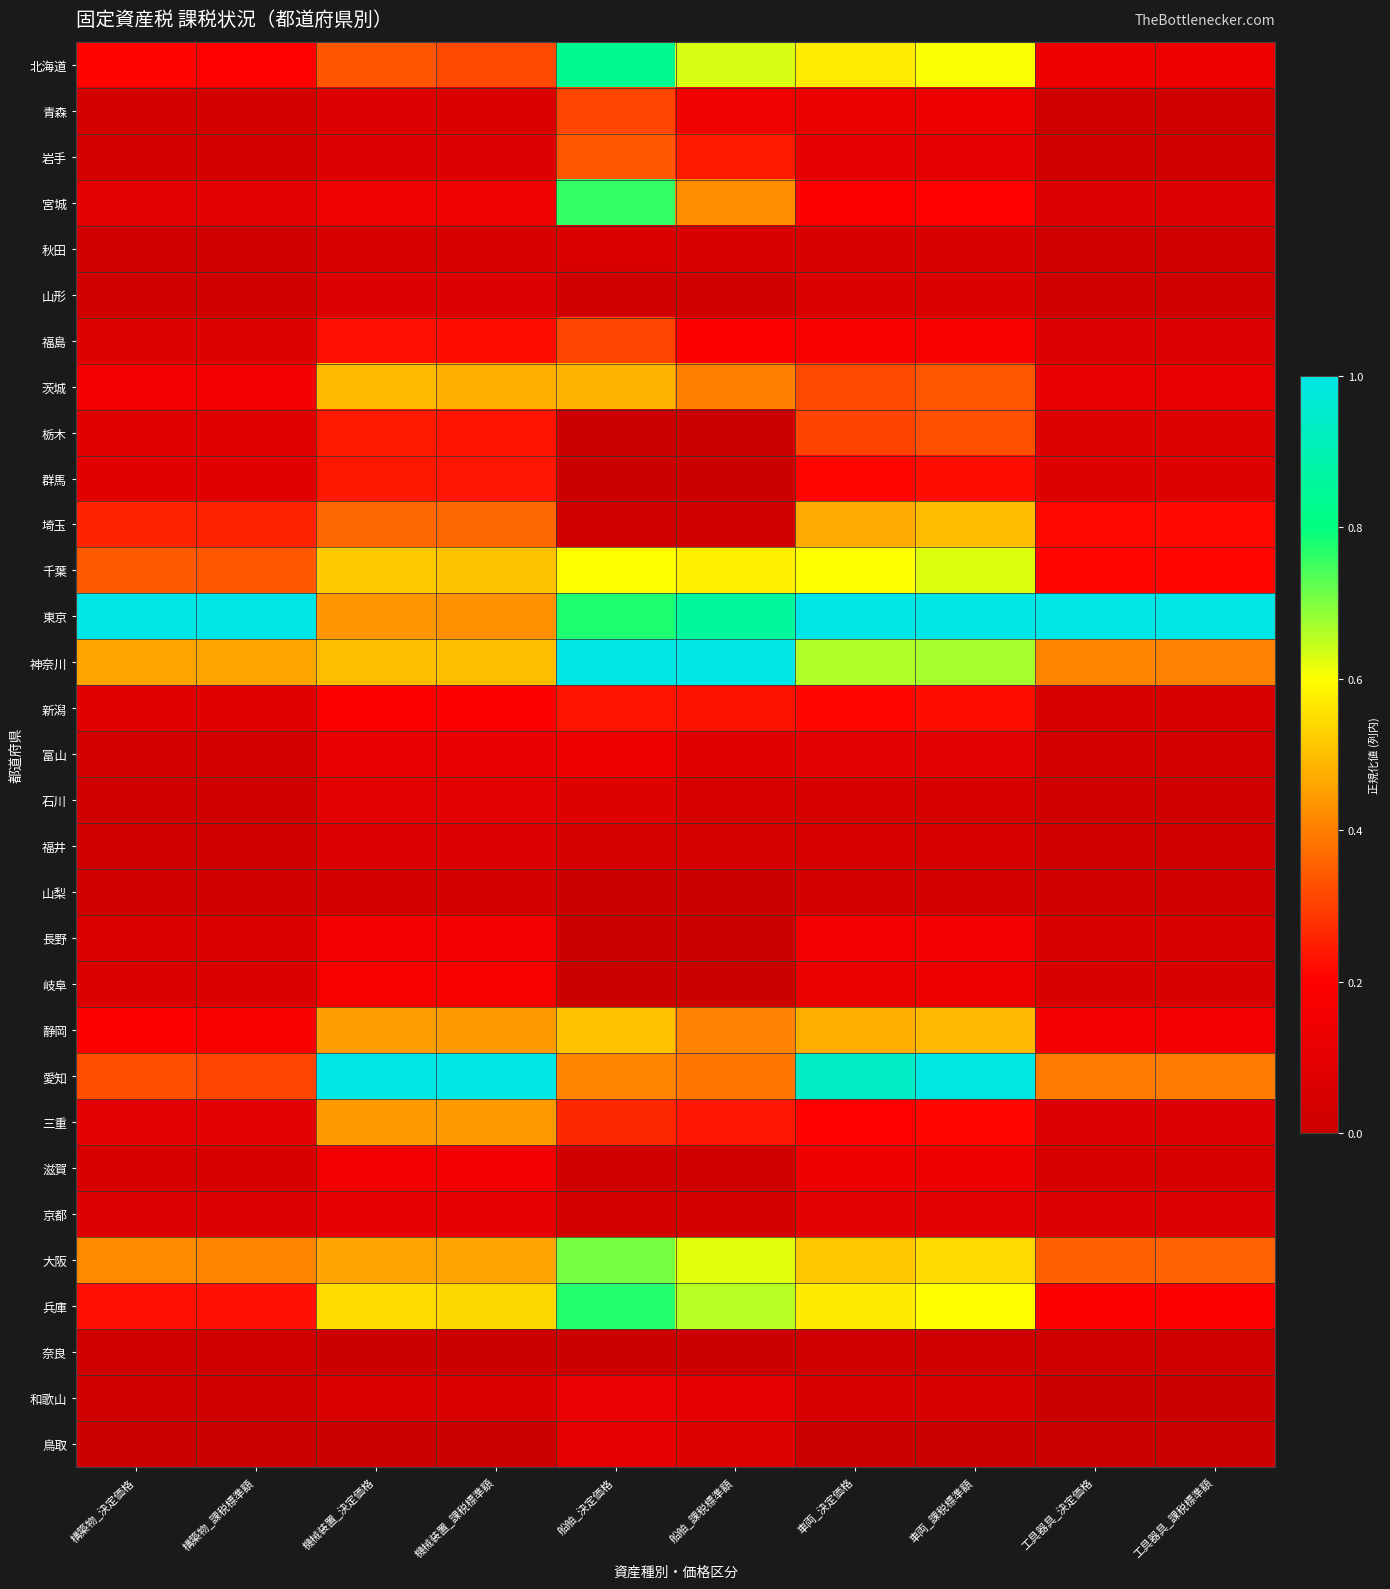

Reading right to left, list all the values displayed in this chart.

北海道: 工具器具_課税標準額=0.1	工具器具_決定価格=0.1	車両_課税標準額=0.6	車両_決定価格=0.6	船舶_課税標準額=0.6	船舶_決定価格=0.8	機械装置_課税標準額=0.3	機械装置_決定価格=0.3	構築物_課税標準額=0.2	構築物_決定価格=0.2
青森: 工具器具_課税標準額=0.0	工具器具_決定価格=0.0	車両_課税標準額=0.1	車両_決定価格=0.1	船舶_課税標準額=0.1	船舶_決定価格=0.3	機械装置_課税標準額=0.1	機械装置_決定価格=0.1	構築物_課税標準額=0.0	構築物_決定価格=0.0
岩手: 工具器具_課税標準額=0.0	工具器具_決定価格=0.0	車両_課税標準額=0.1	車両_決定価格=0.1	船舶_課税標準額=0.2	船舶_決定価格=0.3	機械装置_課税標準額=0.1	機械装置_決定価格=0.1	構築物_課税標準額=0.0	構築物_決定価格=0.0
宮城: 工具器具_課税標準額=0.1	工具器具_決定価格=0.1	車両_課税標準額=0.2	車両_決定価格=0.2	船舶_課税標準額=0.4	船舶_決定価格=0.8	機械装置_課税標準額=0.1	機械装置_決定価格=0.1	構築物_課税標準額=0.1	構築物_決定価格=0.1
秋田: 工具器具_課税標準額=0.0	工具器具_決定価格=0.0	車両_課税標準額=0.1	車両_決定価格=0.1	船舶_課税標準額=0.1	船舶_決定価格=0.1	機械装置_課税標準額=0.0	機械装置_決定価格=0.0	構築物_課税標準額=0.0	構築物_決定価格=0.0
山形: 工具器具_課税標準額=0.0	工具器具_決定価格=0.0	車両_課税標準額=0.1	車両_決定価格=0.1	船舶_課税標準額=0.0	船舶_決定価格=0.0	機械装置_課税標準額=0.1	機械装置_決定価格=0.1	構築物_課税標準額=0.0	構築物_決定価格=0.0
福島: 工具器具_課税標準額=0.1	工具器具_決定価格=0.1	車両_課税標準額=0.2	車両_決定価格=0.2	船舶_課税標準額=0.2	船舶_決定価格=0.3	機械装置_課税標準額=0.2	機械装置_決定価格=0.2	構築物_課税標準額=0.1	構築物_決定価格=0.1
茨城: 工具器具_課税標準額=0.1	工具器具_決定価格=0.1	車両_課税標準額=0.3	車両_決定価格=0.3	船舶_課税標準額=0.4	船舶_決定価格=0.5	機械装置_課税標準額=0.5	機械装置_決定価格=0.5	構築物_課税標準額=0.2	構築物_決定価格=0.2
栃木: 工具器具_課税標準額=0.1	工具器具_決定価格=0.1	車両_課税標準額=0.3	車両_決定価格=0.3	船舶_課税標準額=0.0	船舶_決定価格=0.0	機械装置_課税標準額=0.2	機械装置_決定価格=0.2	構築物_課税標準額=0.1	構築物_決定価格=0.1
群馬: 工具器具_課税標準額=0.1	工具器具_決定価格=0.1	車両_課税標準額=0.2	車両_決定価格=0.2	船舶_課税標準額=0.0	船舶_決定価格=0.0	機械装置_課税標準額=0.2	機械装置_決定価格=0.2	構築物_課税標準額=0.1	構築物_決定価格=0.1
埼玉: 工具器具_課税標準額=0.2	工具器具_決定価格=0.2	車両_課税標準額=0.5	車両_決定価格=0.5	船舶_課税標準額=0.0	船舶_決定価格=0.0	機械装置_課税標準額=0.4	機械装置_決定価格=0.4	構築物_課税標準額=0.3	構築物_決定価格=0.3
千葉: 工具器具_課税標準額=0.2	工具器具_決定価格=0.2	車両_課税標準額=0.6	車両_決定価格=0.6	船舶_課税標準額=0.6	船舶_決定価格=0.6	機械装置_課税標準額=0.5	機械装置_決定価格=0.5	構築物_課税標準額=0.3	構築物_決定価格=0.3
東京: 工具器具_課税標準額=1.0	工具器具_決定価格=1.0	車両_課税標準額=1.0	車両_決定価格=1.0	船舶_課税標準額=0.9	船舶_決定価格=0.8	機械装置_課税標準額=0.4	機械装置_決定価格=0.4	構築物_課税標準額=1.0	構築物_決定価格=1.0
神奈川: 工具器具_課税標準額=0.4	工具器具_決定価格=0.4	車両_課税標準額=0.7	車両_決定価格=0.7	船舶_課税標準額=1.0	船舶_決定価格=1.0	機械装置_課税標準額=0.5	機械装置_決定価格=0.5	構築物_課税標準額=0.5	構築物_決定価格=0.5
新潟: 工具器具_課税標準額=0.1	工具器具_決定価格=0.1	車両_課税標準額=0.2	車両_決定価格=0.2	船舶_課税標準額=0.2	船舶_決定価格=0.2	機械装置_課税標準額=0.2	機械装置_決定価格=0.2	構築物_課税標準額=0.1	構築物_決定価格=0.1
富山: 工具器具_課税標準額=0.0	工具器具_決定価格=0.0	車両_課税標準額=0.1	車両_決定価格=0.1	船舶_課税標準額=0.1	船舶_決定価格=0.1	機械装置_課税標準額=0.1	機械装置_決定価格=0.1	構築物_課税標準額=0.0	構築物_決定価格=0.0
石川: 工具器具_課税標準額=0.0	工具器具_決定価格=0.0	車両_課税標準額=0.0	車両_決定価格=0.0	船舶_課税標準額=0.0	船舶_決定価格=0.1	機械装置_課税標準額=0.1	機械装置_決定価格=0.1	構築物_課税標準額=0.0	構築物_決定価格=0.0
福井: 工具器具_課税標準額=0.0	工具器具_決定価格=0.0	車両_課税標準額=0.0	車両_決定価格=0.0	船舶_課税標準額=0.0	船舶_決定価格=0.0	機械装置_課税標準額=0.1	機械装置_決定価格=0.1	構築物_課税標準額=0.0	構築物_決定価格=0.0
山梨: 工具器具_課税標準額=0.0	工具器具_決定価格=0.0	車両_課税標準額=0.0	車両_決定価格=0.0	船舶_課税標準額=0.0	船舶_決定価格=0.0	機械装置_課税標準額=0.0	機械装置_決定価格=0.0	構築物_課税標準額=0.0	構築物_決定価格=0.0
長野: 工具器具_課税標準額=0.1	工具器具_決定価格=0.1	車両_課税標準額=0.2	車両_決定価格=0.2	船舶_課税標準額=0.0	船舶_決定価格=0.0	機械装置_課税標準額=0.2	機械装置_決定価格=0.2	構築物_課税標準額=0.1	構築物_決定価格=0.1
岐阜: 工具器具_課税標準額=0.1	工具器具_決定価格=0.1	車両_課税標準額=0.1	車両_決定価格=0.1	船舶_課税標準額=0.0	船舶_決定価格=0.0	機械装置_課税標準額=0.2	機械装置_決定価格=0.2	構築物_課税標準額=0.1	構築物_決定価格=0.1
静岡: 工具器具_課税標準額=0.2	工具器具_決定価格=0.2	車両_課税標準額=0.5	車両_決定価格=0.5	船舶_課税標準額=0.4	船舶_決定価格=0.5	機械装置_課税標準額=0.4	機械装置_決定価格=0.4	構築物_課税標準額=0.2	構築物_決定価格=0.2
愛知: 工具器具_課税標準額=0.4	工具器具_決定価格=0.4	車両_課税標準額=1.0	車両_決定価格=0.9	船舶_課税標準額=0.4	船舶_決定価格=0.4	機械装置_課税標準額=1.0	機械装置_決定価格=1.0	構築物_課税標準額=0.3	構築物_決定価格=0.3
三重: 工具器具_課税標準額=0.1	工具器具_決定価格=0.1	車両_課税標準額=0.2	車両_決定価格=0.2	船舶_課税標準額=0.2	船舶_決定価格=0.3	機械装置_課税標準額=0.4	機械装置_決定価格=0.4	構築物_課税標準額=0.1	構築物_決定価格=0.1
滋賀: 工具器具_課税標準額=0.0	工具器具_決定価格=0.0	車両_課税標準額=0.1	車両_決定価格=0.1	船舶_課税標準額=0.0	船舶_決定価格=0.0	機械装置_課税標準額=0.2	機械装置_決定価格=0.2	構築物_課税標準額=0.0	構築物_決定価格=0.0
京都: 工具器具_課税標準額=0.1	工具器具_決定価格=0.1	車両_課税標準額=0.1	車両_決定価格=0.1	船舶_課税標準額=0.0	船舶_決定価格=0.0	機械装置_課税標準額=0.1	機械装置_決定価格=0.1	構築物_課税標準額=0.1	構築物_決定価格=0.1
大阪: 工具器具_課税標準額=0.4	工具器具_決定価格=0.4	車両_課税標準額=0.5	車両_決定価格=0.5	船舶_課税標準額=0.6	船舶_決定価格=0.7	機械装置_課税標準額=0.5	機械装置_決定価格=0.5	構築物_課税標準額=0.4	構築物_決定価格=0.4
兵庫: 工具器具_課税標準額=0.2	工具器具_決定価格=0.2	車両_課税標準額=0.6	車両_決定価格=0.6	船舶_課税標準額=0.7	船舶_決定価格=0.8	機械装置_課税標準額=0.5	機械装置_決定価格=0.5	構築物_課税標準額=0.2	構築物_決定価格=0.2
奈良: 工具器具_課税標準額=0.0	工具器具_決定価格=0.0	車両_課税標準額=0.0	車両_決定価格=0.0	船舶_課税標準額=0.0	船舶_決定価格=0.0	機械装置_課税標準額=0.0	機械装置_決定価格=0.0	構築物_課税標準額=0.0	構築物_決定価格=0.0
和歌山: 工具器具_課税標準額=0.0	工具器具_決定価格=0.0	車両_課税標準額=0.1	車両_決定価格=0.1	船舶_課税標準額=0.1	船舶_決定価格=0.1	機械装置_課税標準額=0.1	機械装置_決定価格=0.1	構築物_課税標準額=0.0	構築物_決定価格=0.0
鳥取: 工具器具_課税標準額=0.0	工具器具_決定価格=0.0	車両_課税標準額=0.0	車両_決定価格=0.0	船舶_課税標準額=0.1	船舶_決定価格=0.1	機械装置_課税標準額=0.0	機械装置_決定価格=0.0	構築物_課税標準額=0.0	構築物_決定価格=0.0